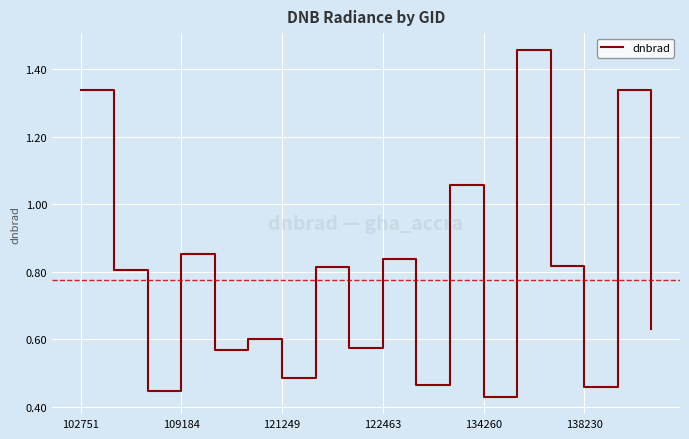

What is the difference between the maximum and minimum values?

1.0